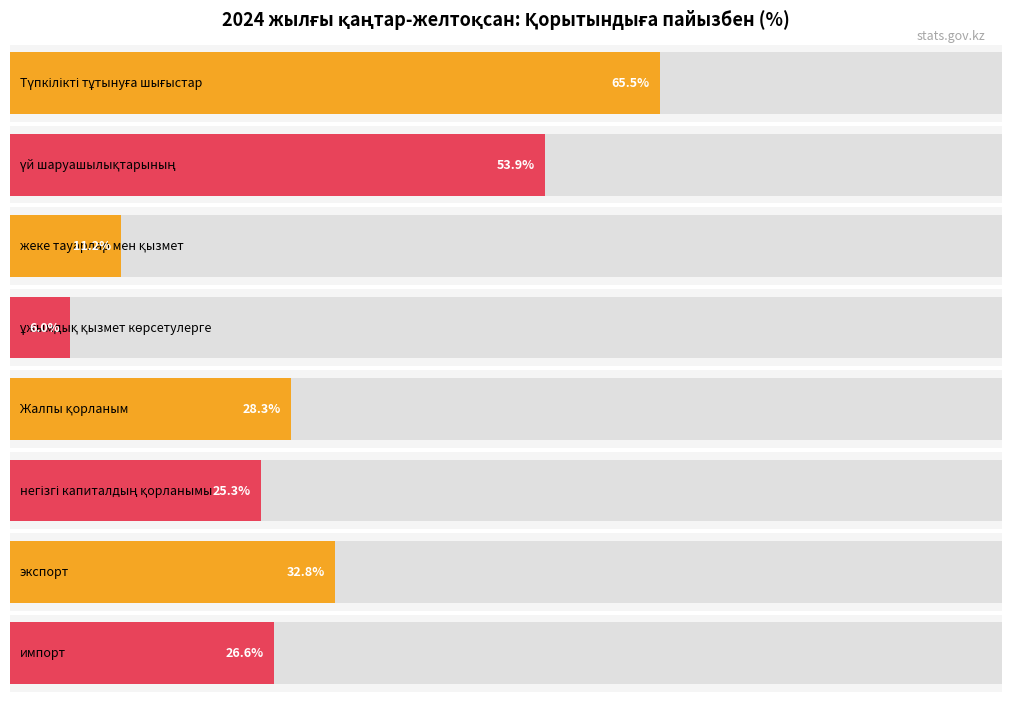

What is the ratio of the value at ұжымдық қызмет көрсетулерге to the value at жеке тауарлар мен қызмет көрсетулерге?

0.5